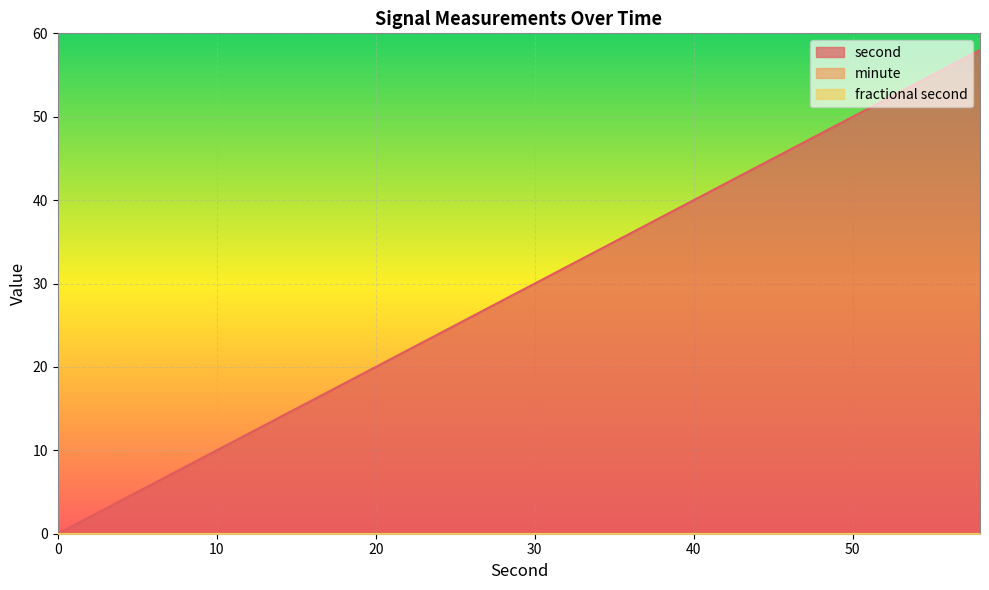

At which category is the sum across all series the highest?

58